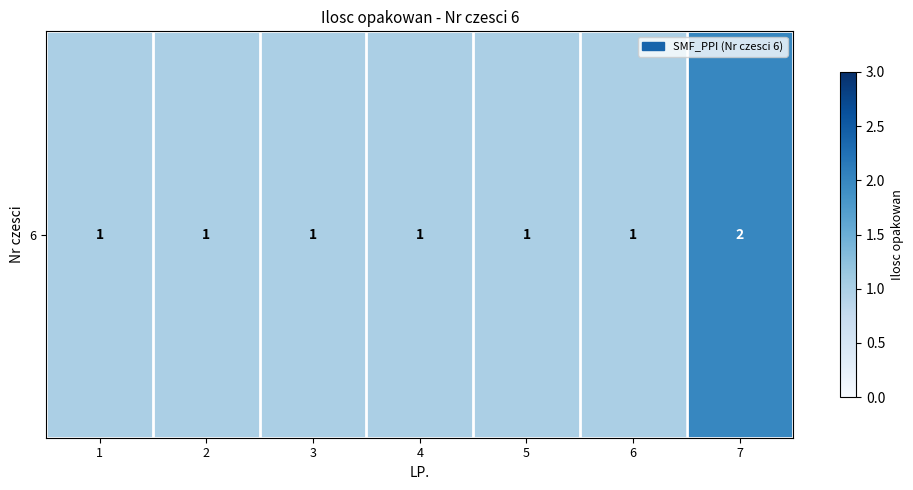

Reading left to right, extract all data points from this chart.

1	1	1	1	1	1	2